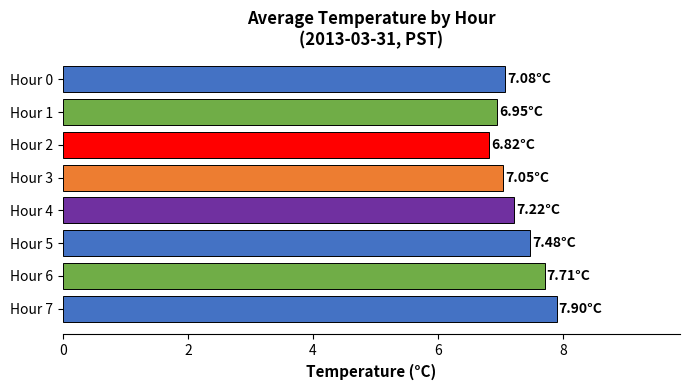

Count the number of data series in this chart.

1